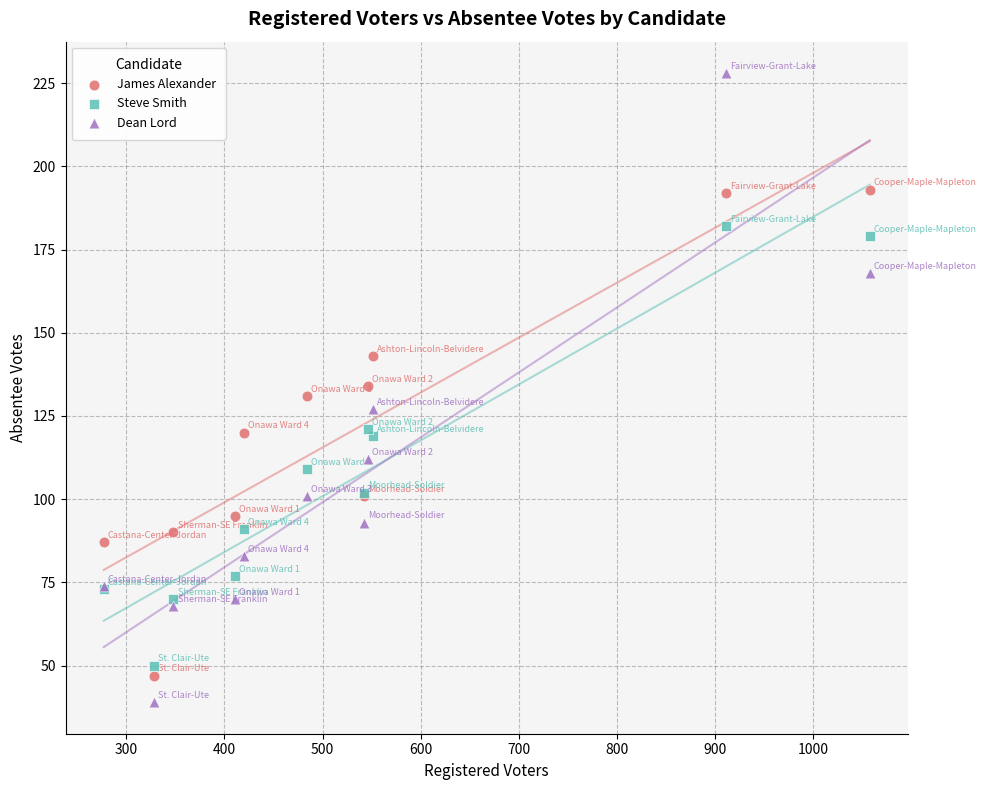

What are all the series names shown in the legend?

James Alexander, Steve Smith, Dean Lord